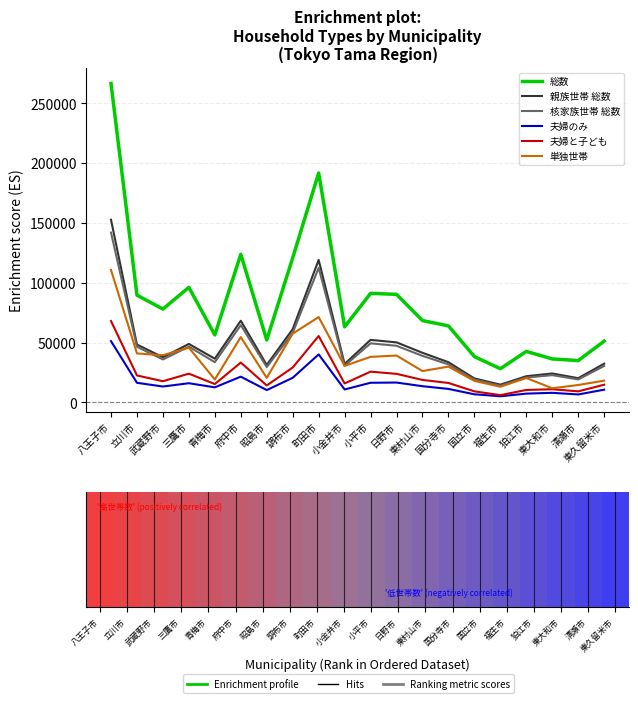

The 単独世帯 series shows 12843 at 国分寺市. True or false?

False